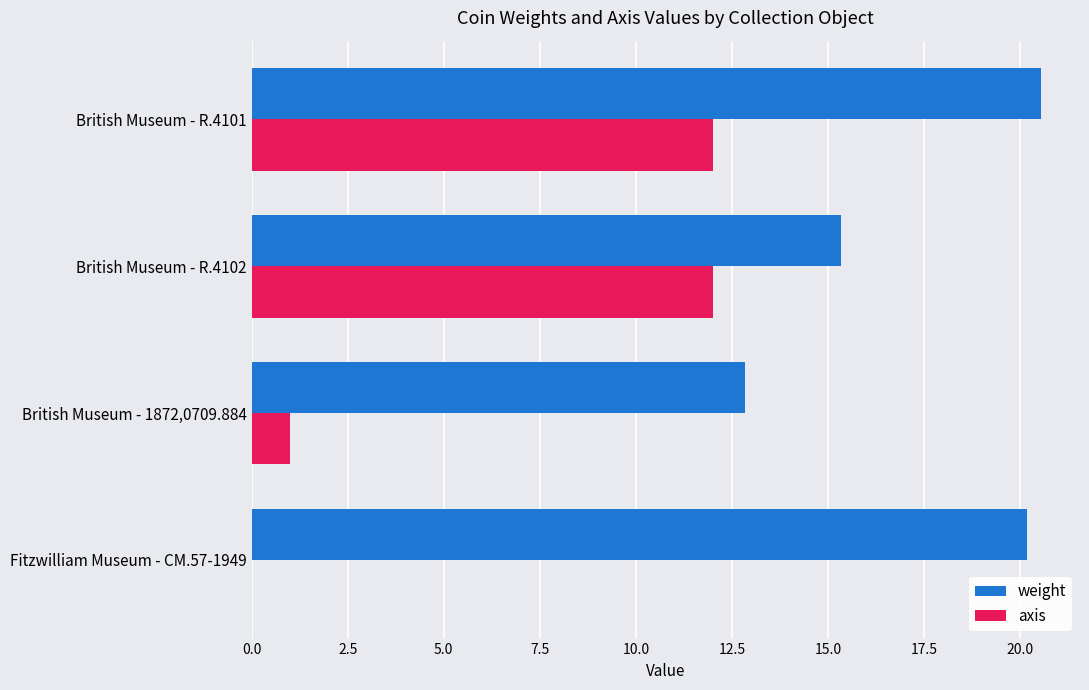

Between British Museum - 1872,0709.884 and British Museum - R.4101, which series saw the biggest shift?

axis